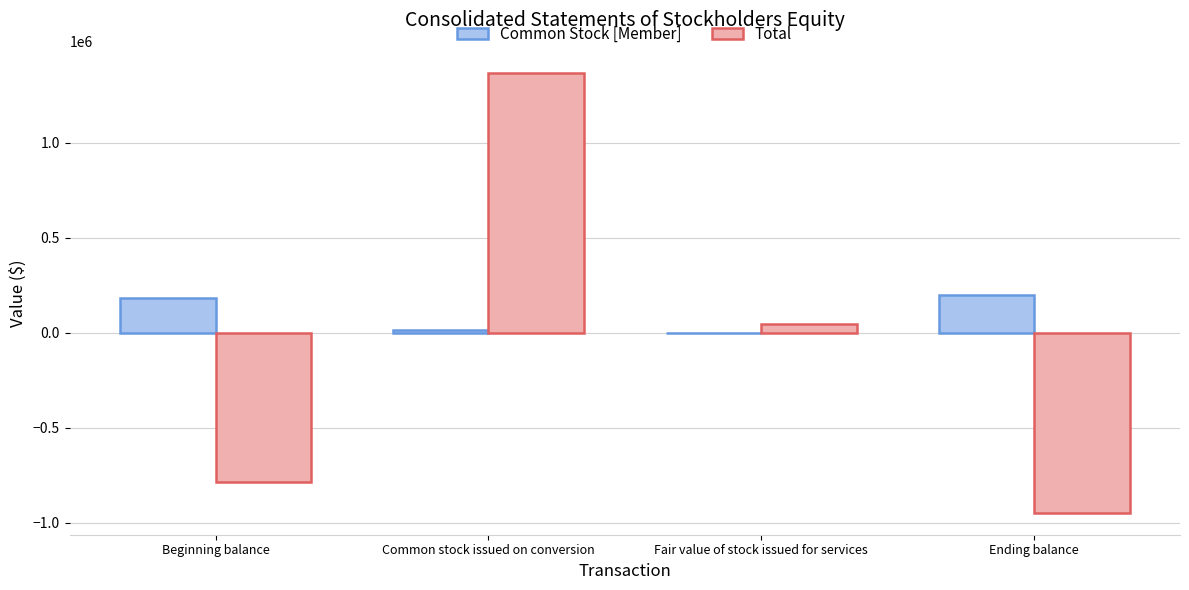

What is the sum of all Total values?

-313666